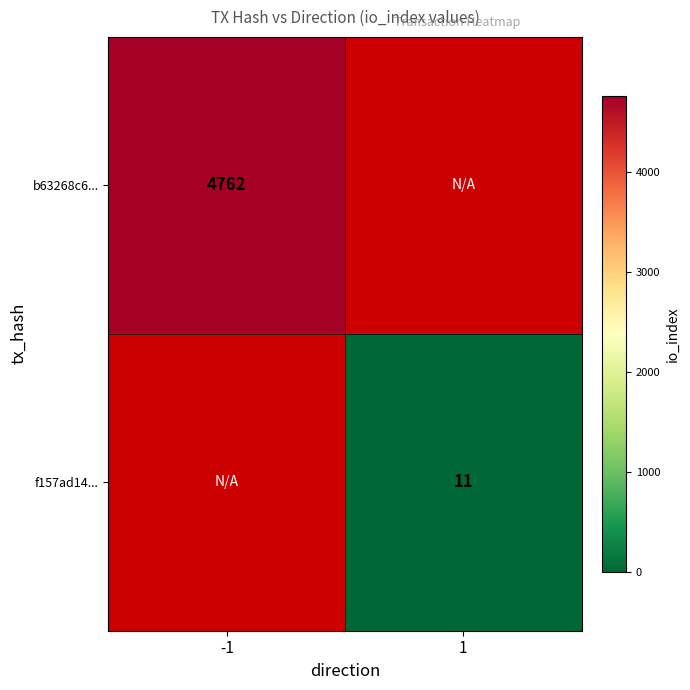

The value of b63268c6... at -1 is 4762. True or false?

True